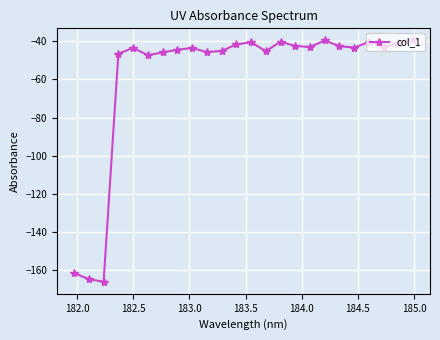

What is the smallest value displayed?

-166.1